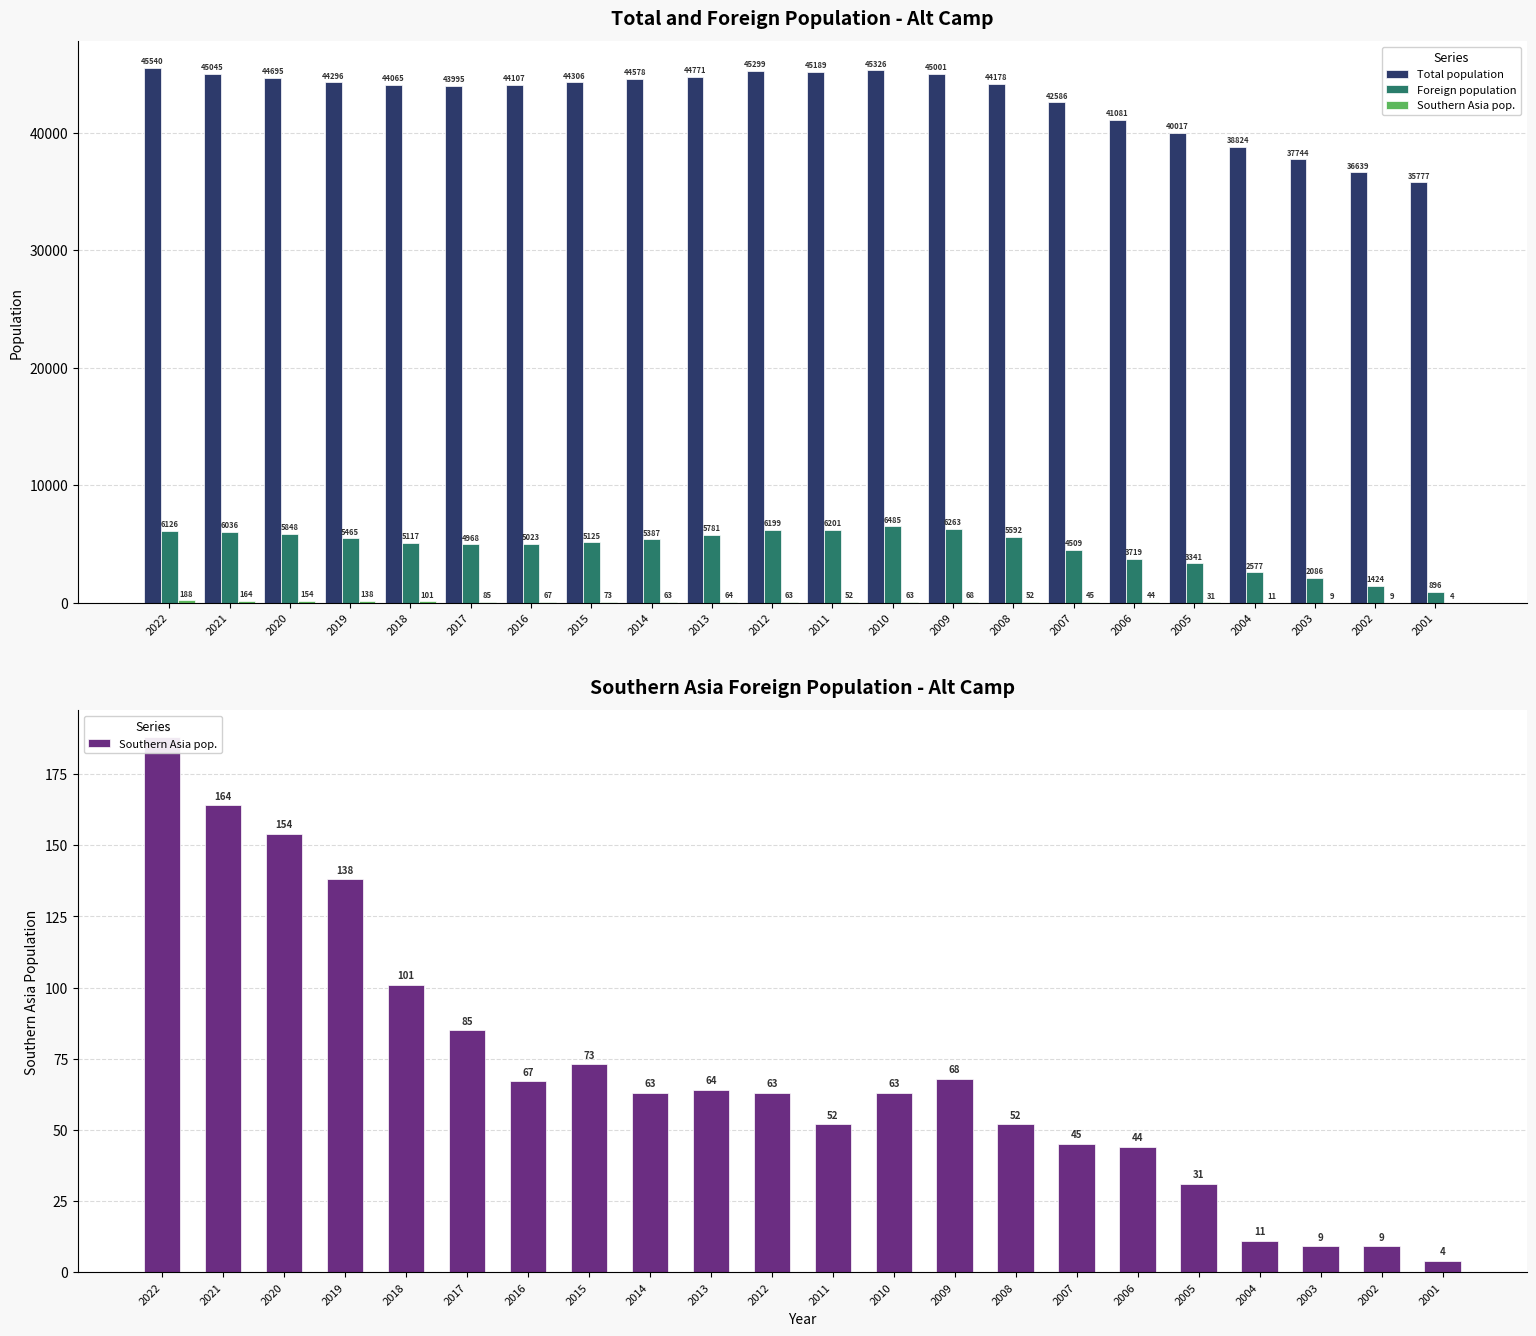

What is the value of the Foreign population bar at the 7th from the left?

5023